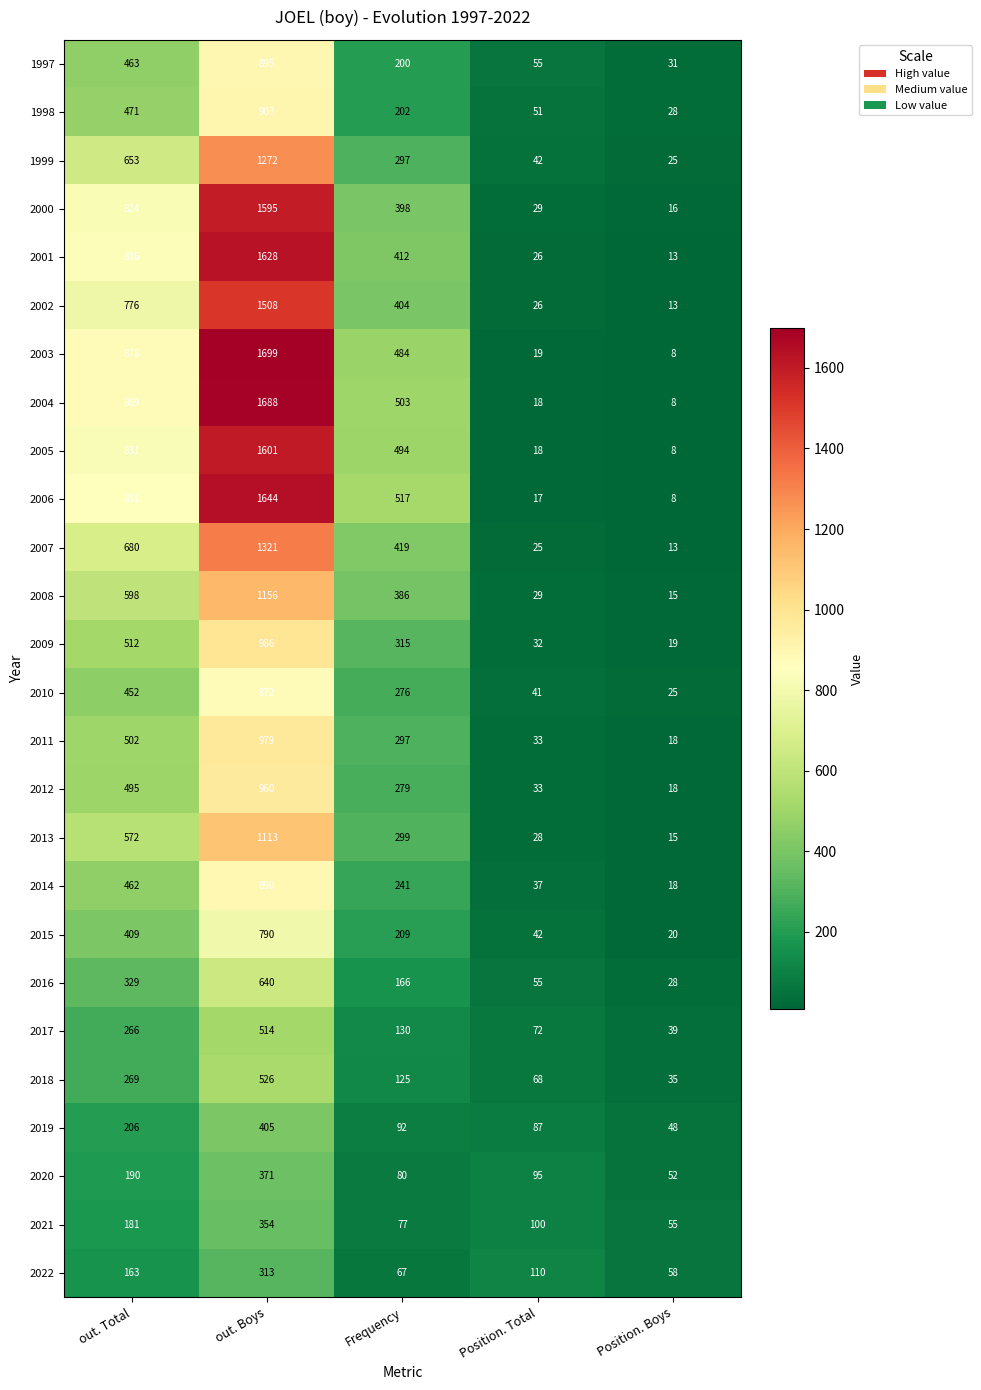

Which series has the largest range (max minus min)?

2003